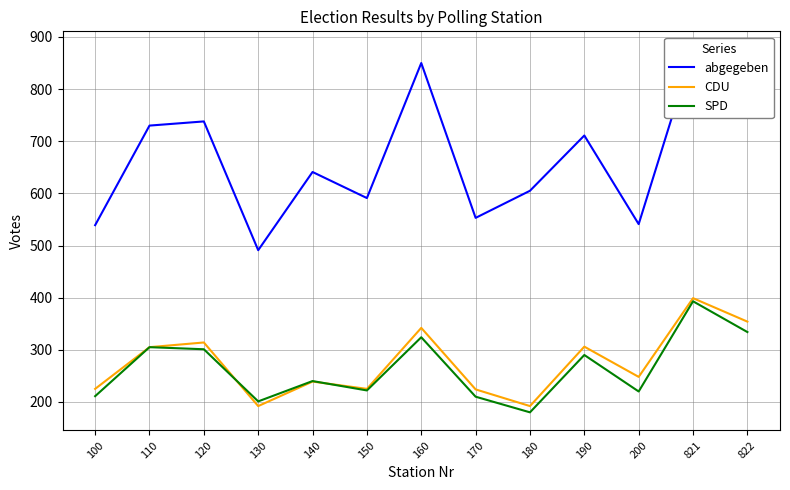

Rank the series at 130 from lowest to highest value.

CDU, SPD, abgegeben